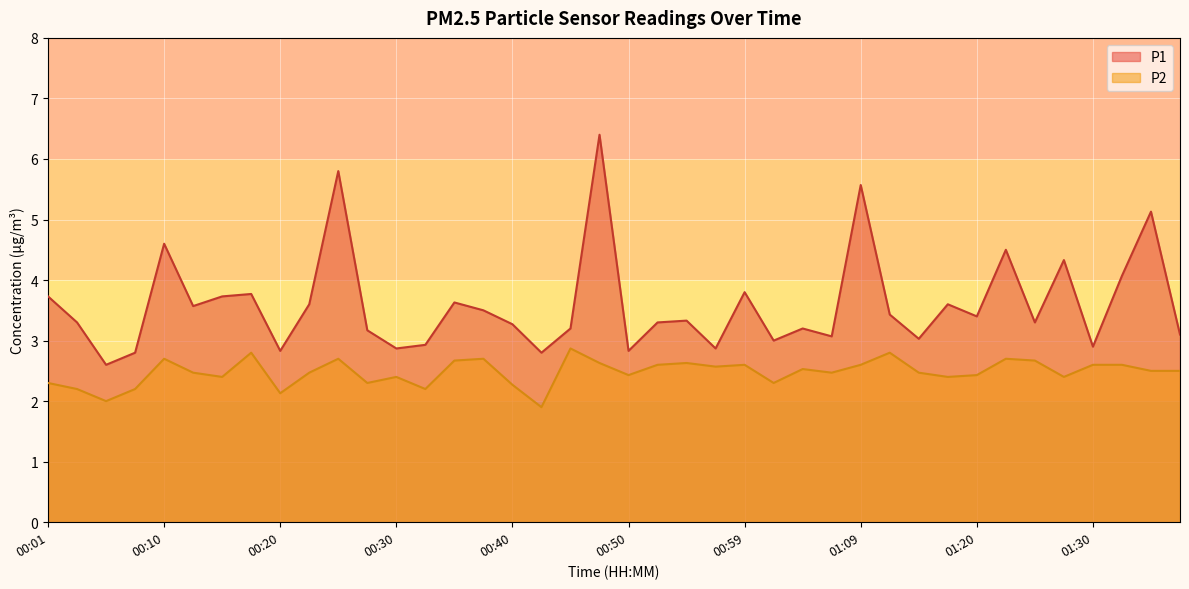

Which series has the largest range (max minus min)?

P1